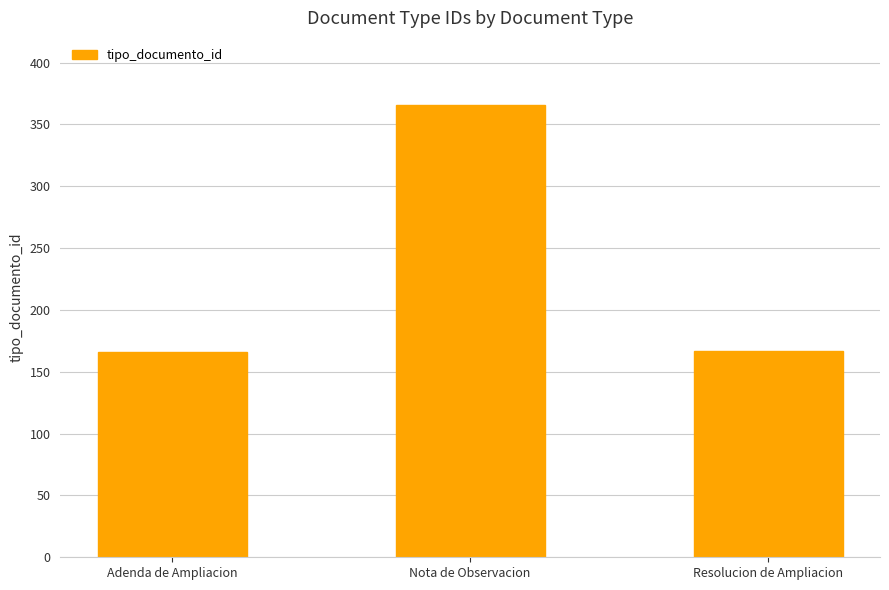

What is the label of the 3rd bar from the right?

Adenda de Ampliacion